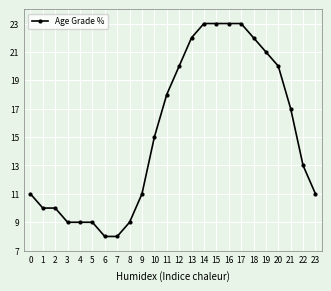

What value does the data have at 19, to the nearest 5?

20